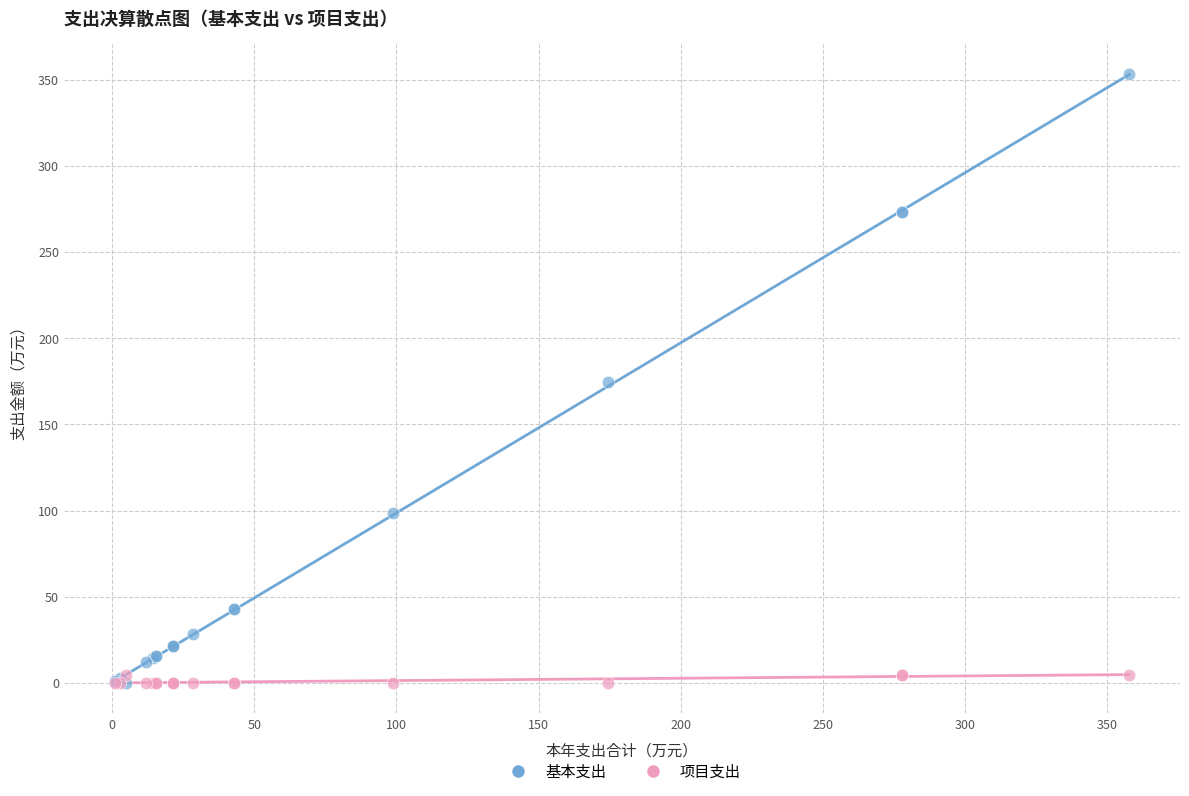

What are all the series names shown in the legend?

基本支出, 项目支出